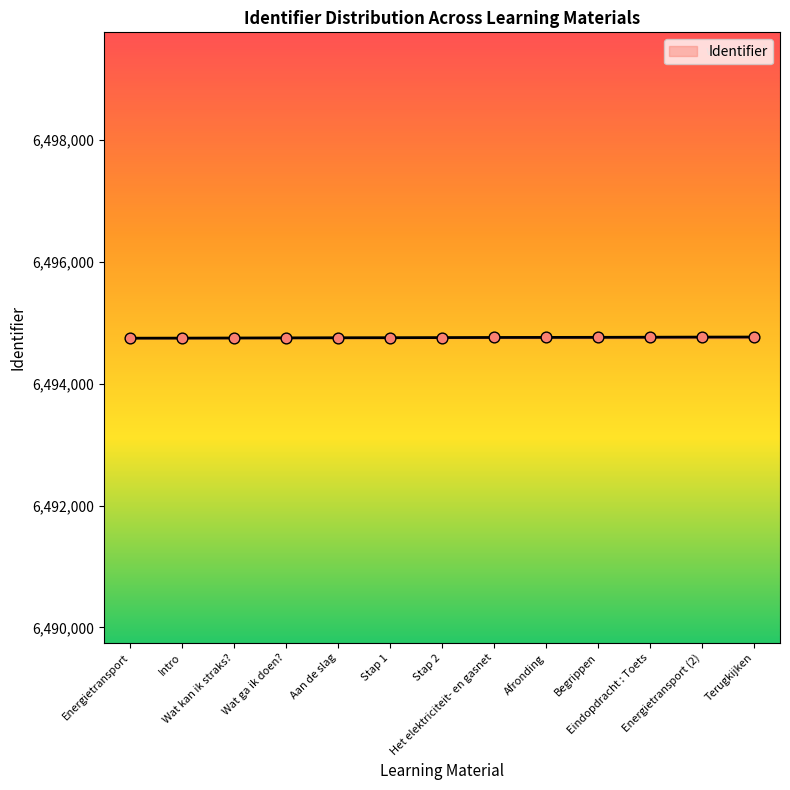

What is the change in value from Afronding to Begrippen?

+1